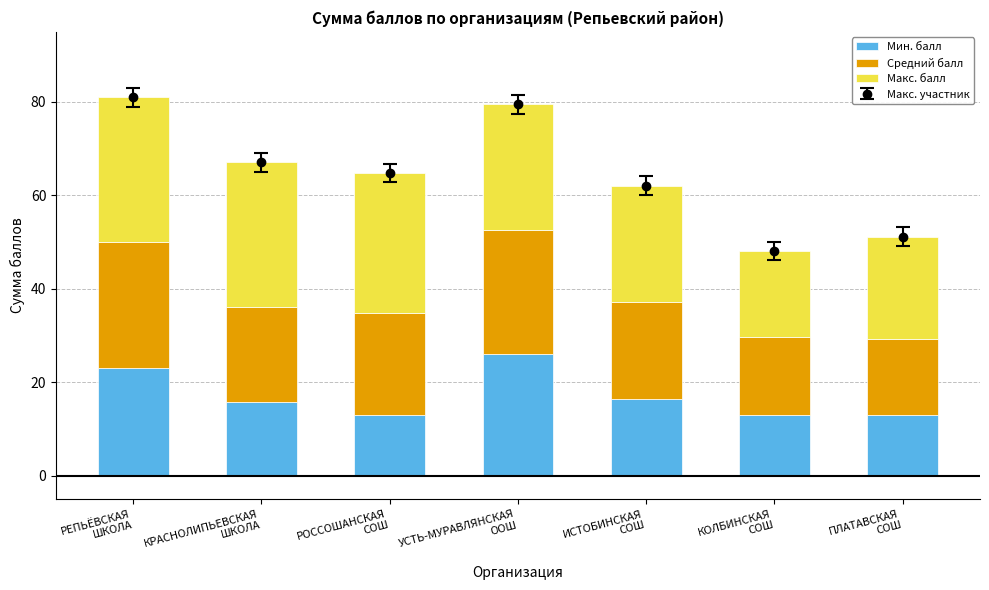

How many bars are there in each group?

3